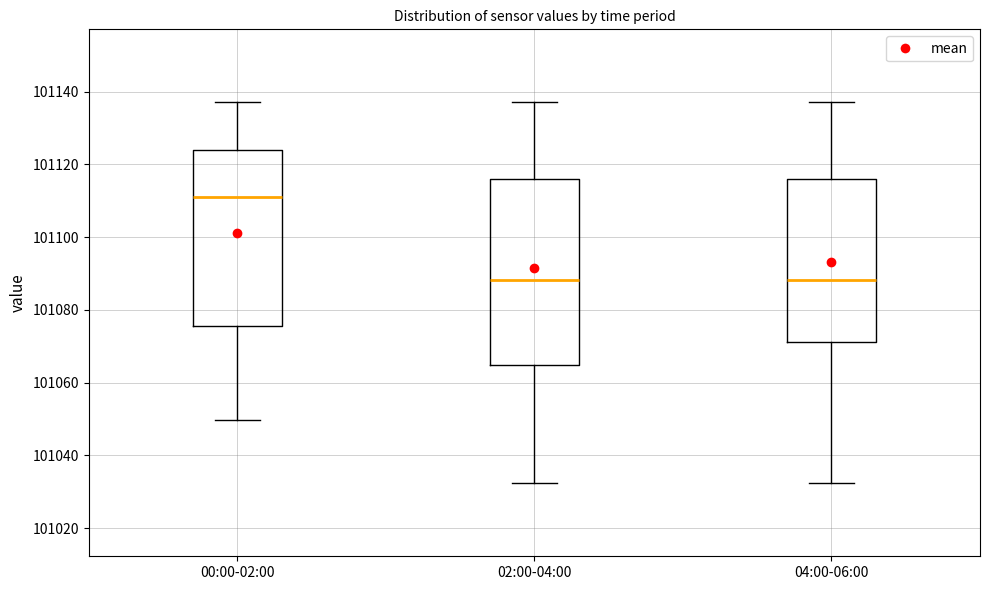

Comparing the boxes themselves (not the whiskers), which one is the tallest?

02:00-04:00